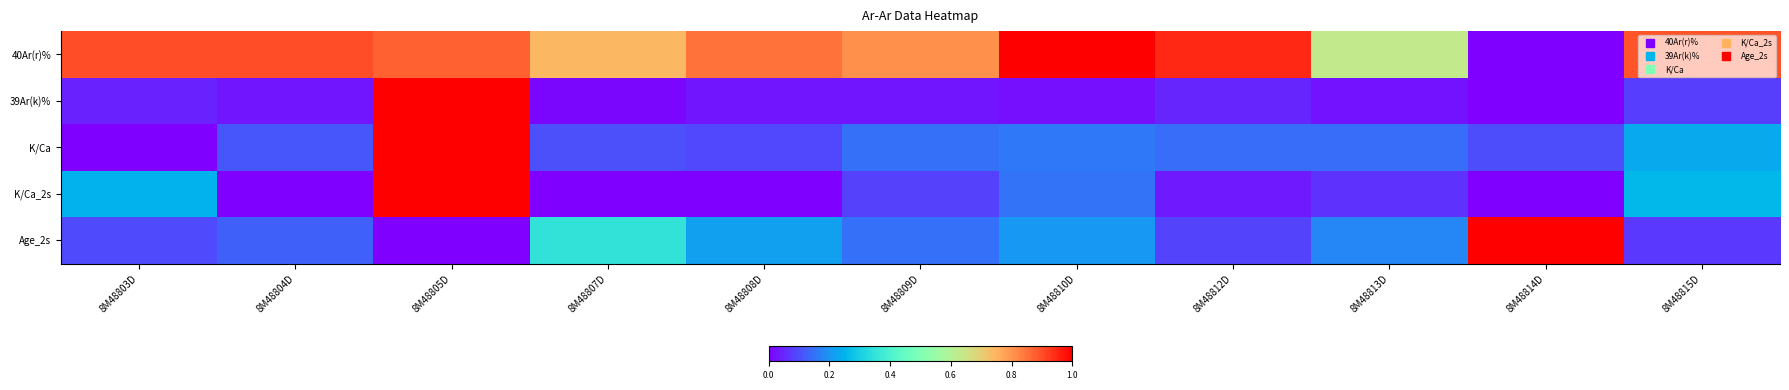

Reading left to right, transcribe all the data shown in this chart.

40Ar(r)%: 8M48803D=0.9	8M48804D=0.9	8M48805D=0.9	8M48807D=0.7	8M48808D=0.9	8M48809D=0.8	8M48810D=1.0	8M48812D=0.9	8M48813D=0.6	8M48814D=0.0	8M48815D=0.9
39Ar(k)%: 8M48803D=0.0	8M48804D=0.0	8M48805D=1.0	8M48807D=0.0	8M48808D=0.0	8M48809D=0.0	8M48810D=0.0	8M48812D=0.1	8M48813D=0.0	8M48814D=0.0	8M48815D=0.1
K/Ca: 8M48803D=0.0	8M48804D=0.1	8M48805D=1.0	8M48807D=0.1	8M48808D=0.1	8M48809D=0.1	8M48810D=0.2	8M48812D=0.1	8M48813D=0.1	8M48814D=0.1	8M48815D=0.2
K/Ca_2s: 8M48803D=0.2	8M48804D=0.0	8M48805D=1.0	8M48807D=0.0	8M48808D=0.0	8M48809D=0.1	8M48810D=0.2	8M48812D=0.0	8M48813D=0.1	8M48814D=0.0	8M48815D=0.3
Age_2s: 8M48803D=0.1	8M48804D=0.1	8M48805D=0.0	8M48807D=0.3	8M48808D=0.2	8M48809D=0.1	8M48810D=0.2	8M48812D=0.1	8M48813D=0.2	8M48814D=1.0	8M48815D=0.1